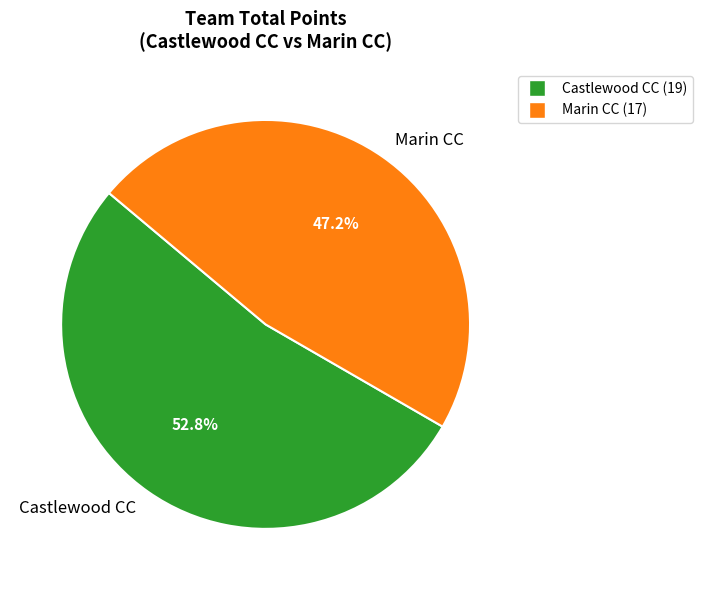

Rank the categories by value from highest to lowest.

Castlewood CC, Marin CC